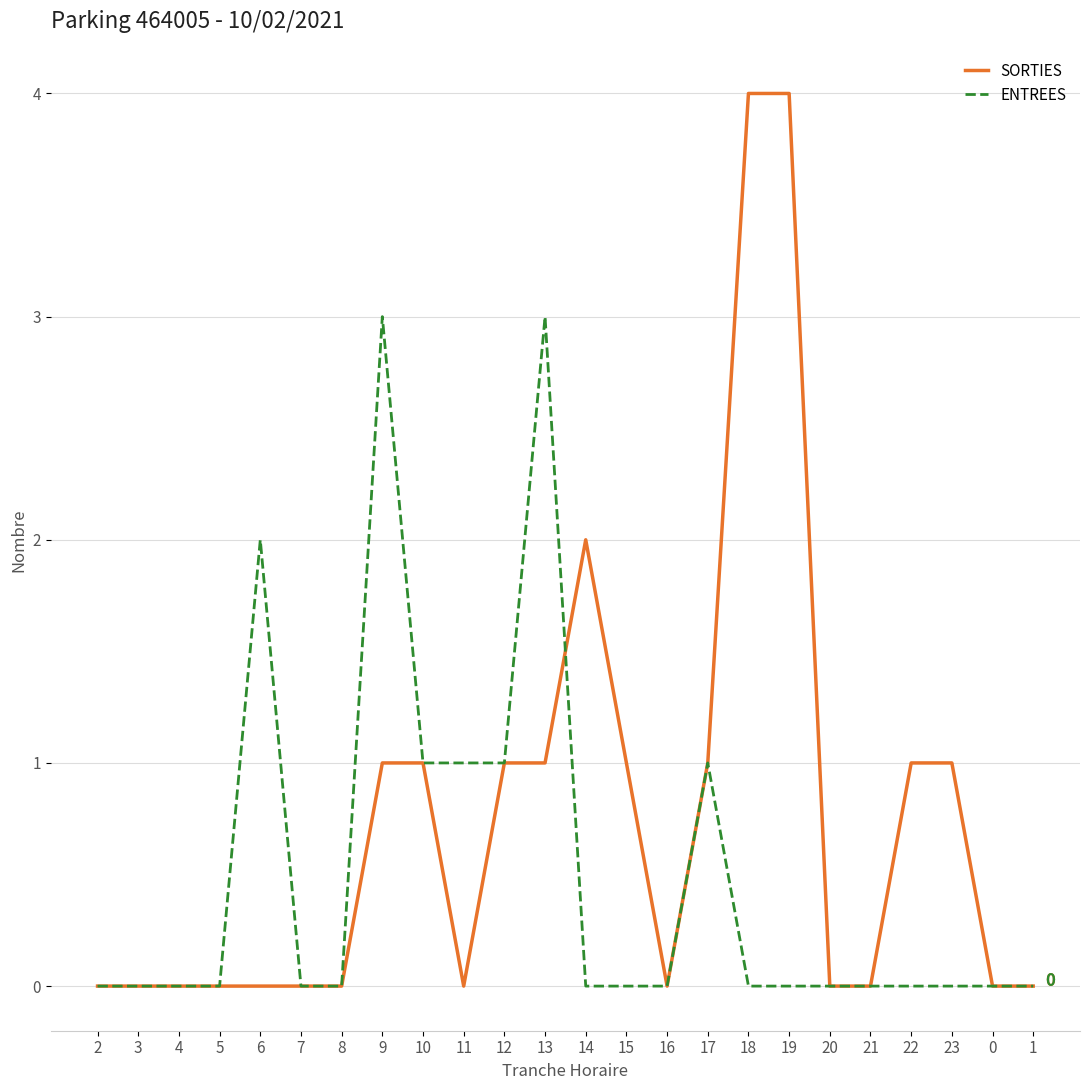

Rank the series at 13 from highest to lowest value.

ENTREES, SORTIES